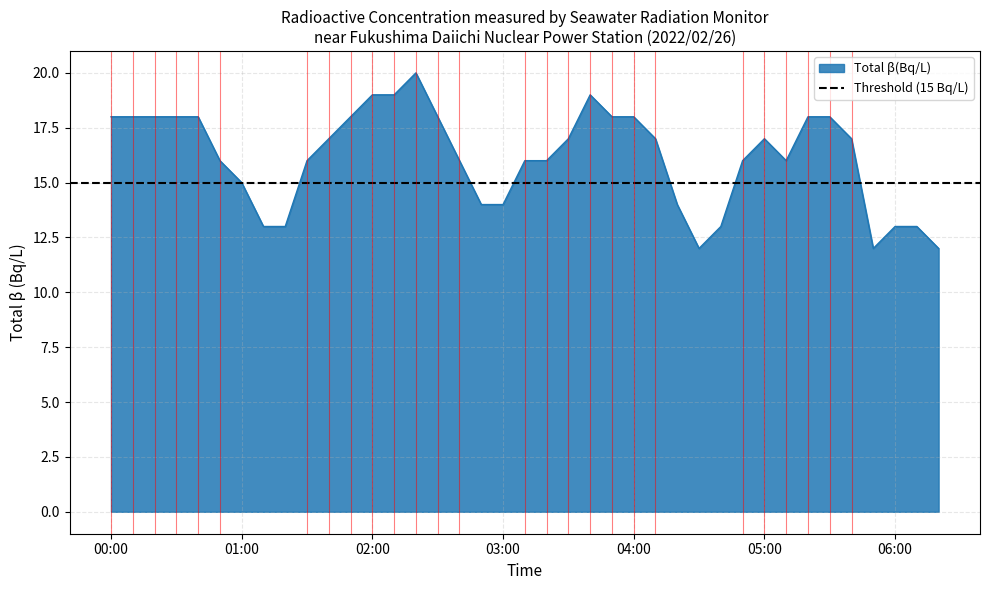

Reading left to right, what are all the values shown in this chart?

00:00=18	00:10=18	00:20=18	00:30=18	00:40=18	00:50=16	01:00=15	01:10=13	01:20=13	01:30=16	01:40=17	01:50=18	02:00=19	02:10=19	02:20=20	02:30=18	02:40=16	02:50=14	03:00=14	03:10=16	03:20=16	03:30=17	03:40=19	03:50=18	04:00=18	04:10=17	04:20=14	04:30=12	04:40=13	04:50=16	05:00=17	05:10=16	05:20=18	05:30=18	05:40=17	05:50=12	06:00=13	06:10=13	06:20=12